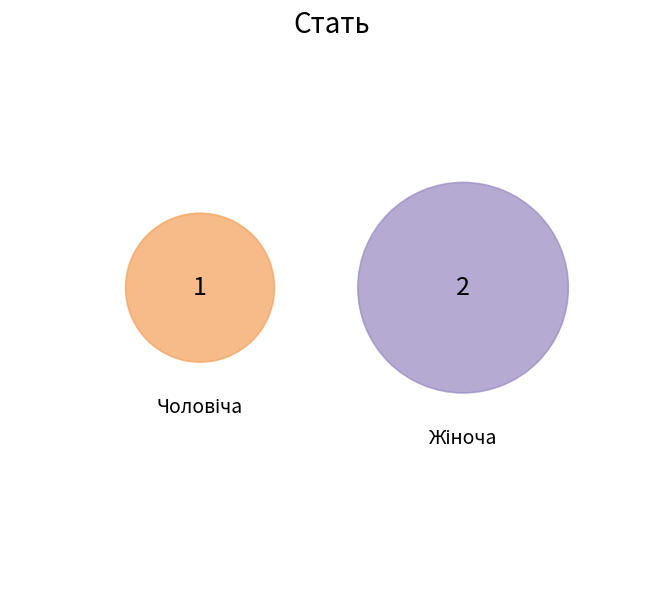

How many segments does this pie chart have?

2